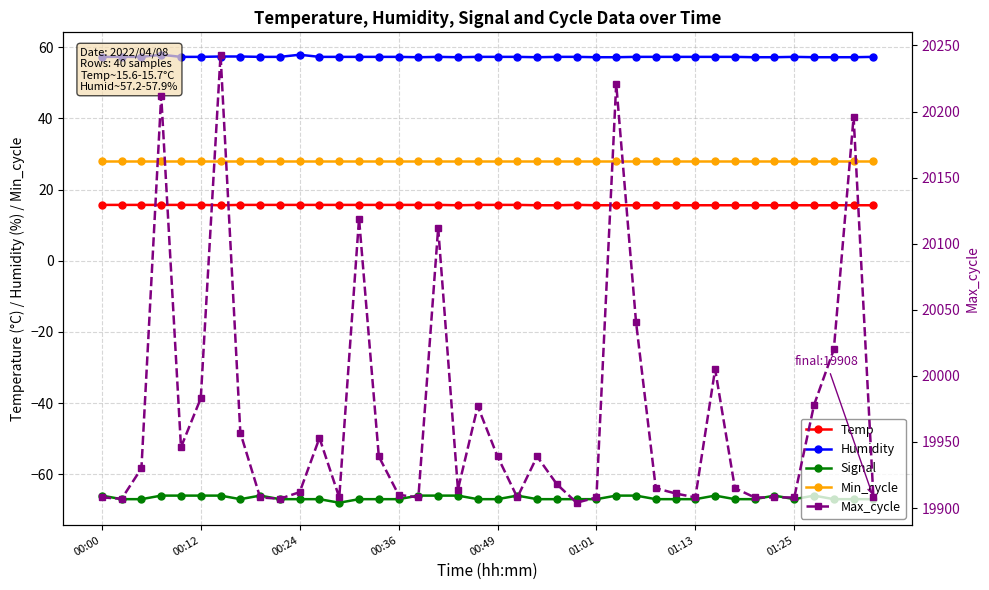

How many series are shown in this chart?

5